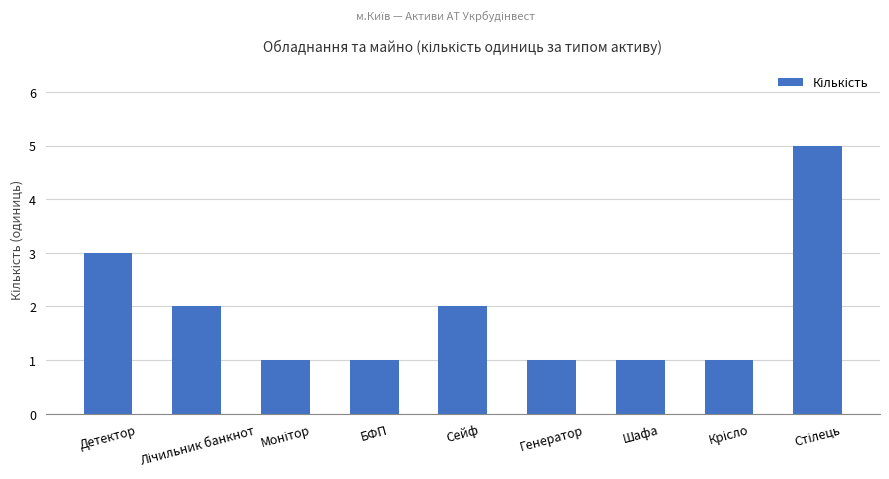

What position from the right is Детектор?

9